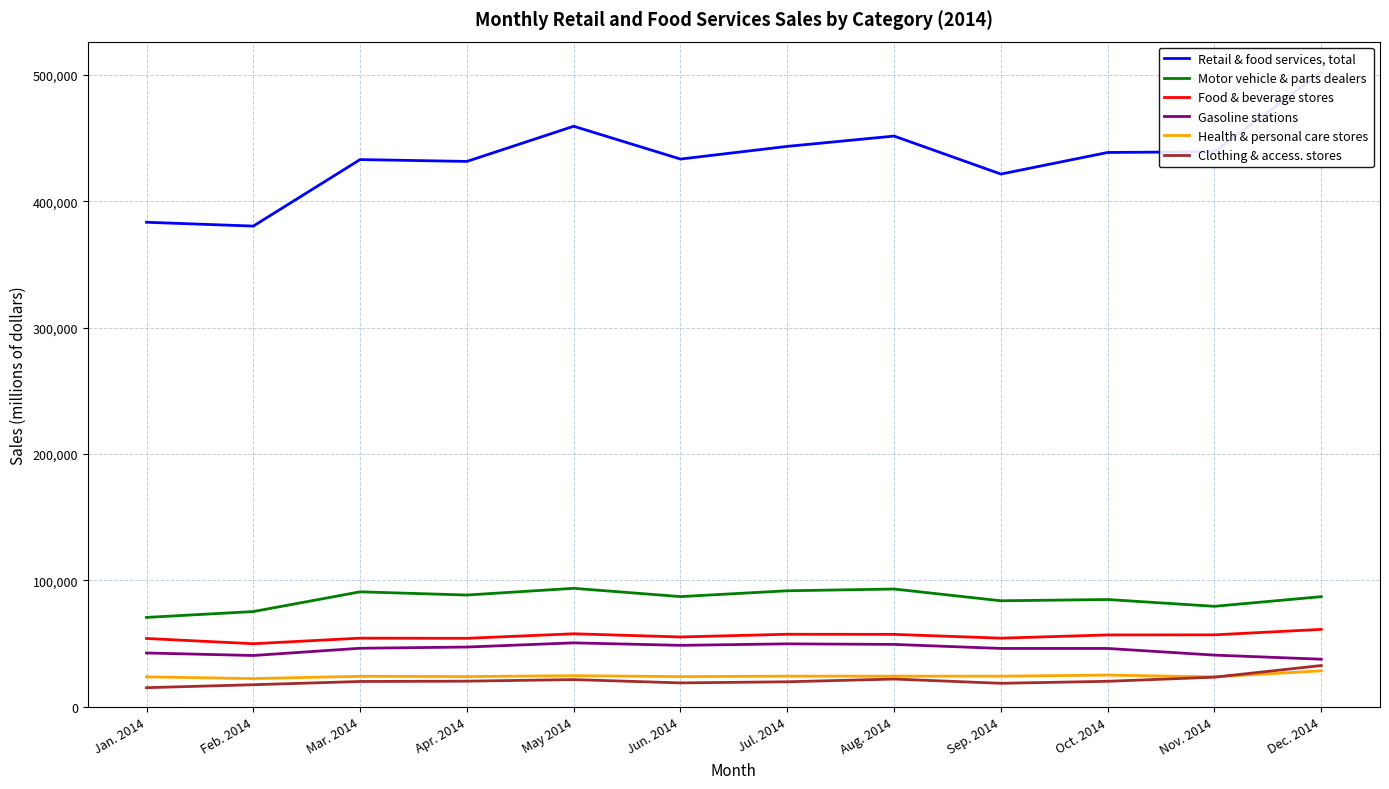

Which series has the largest total across all categories?

Retail & food services, total